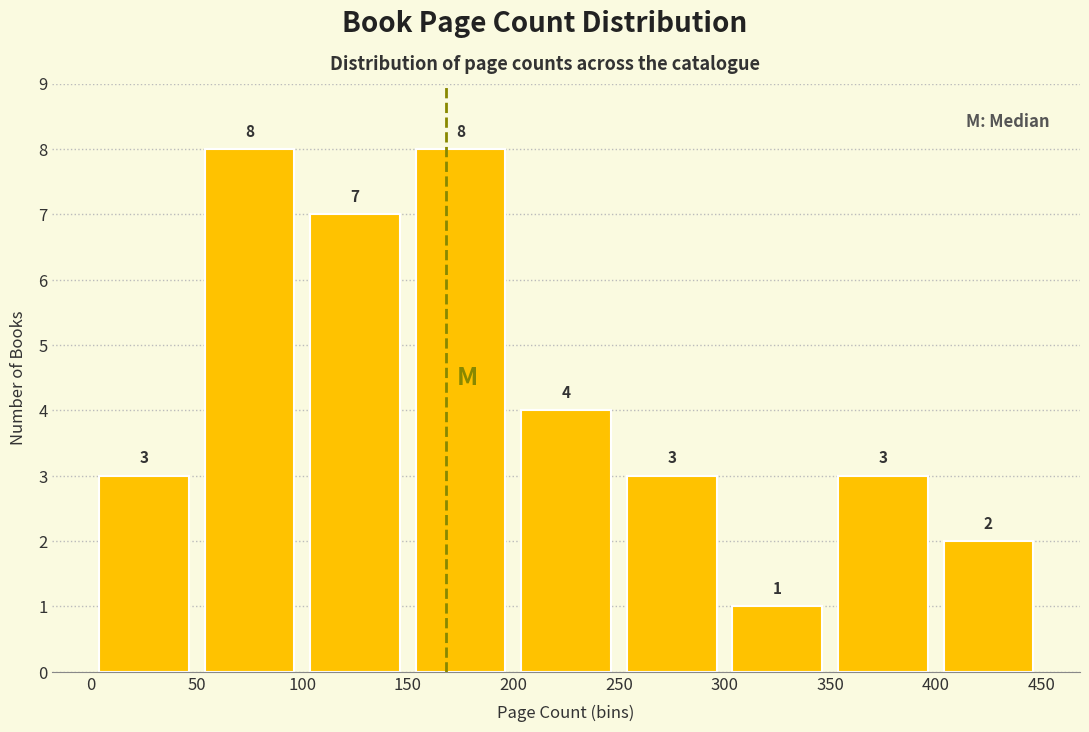

Reading left to right, transcribe this chart: for each bar, give the range it covers on the x-axis and its height.

0 to 50: 3
50 to 100: 8
100 to 150: 7
150 to 200: 8
200 to 250: 4
250 to 300: 3
300 to 350: 1
350 to 400: 3
400 to 450: 2